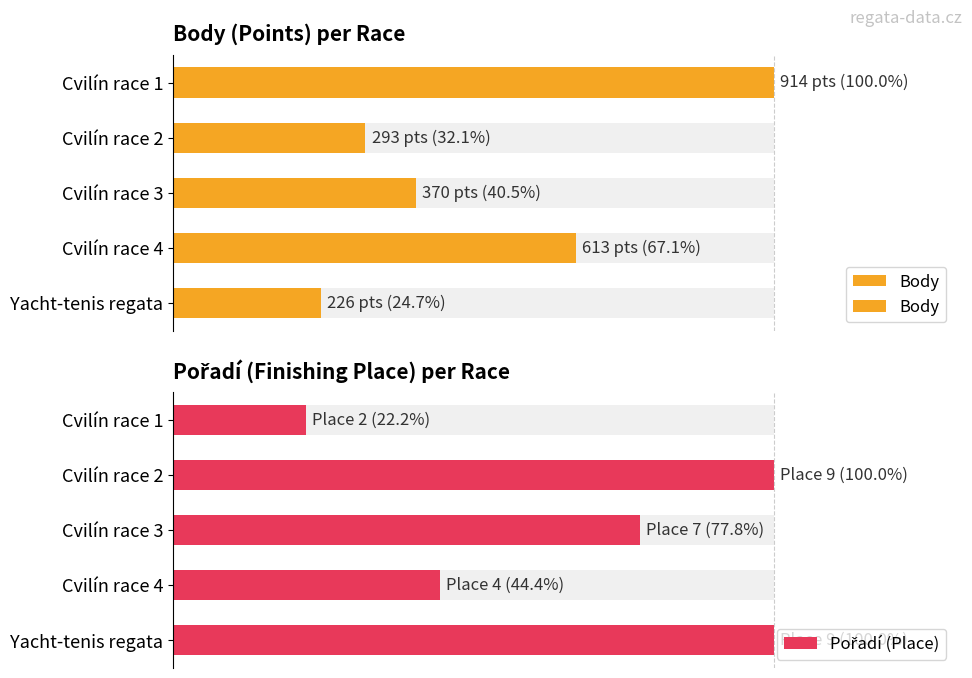

The value of Body at Cvilín race 1 is 65.9. True or false?

False